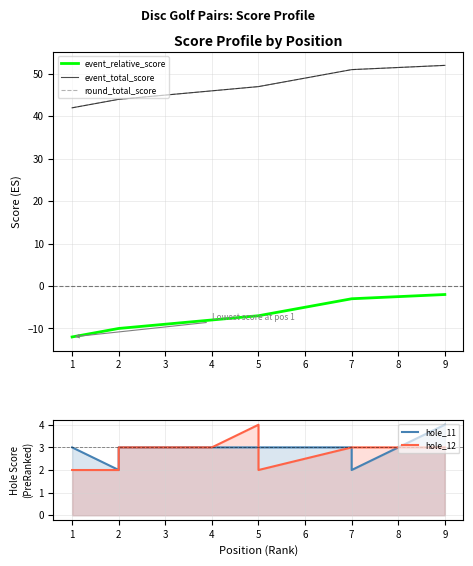

What is the sum of all hole_11 values?

26